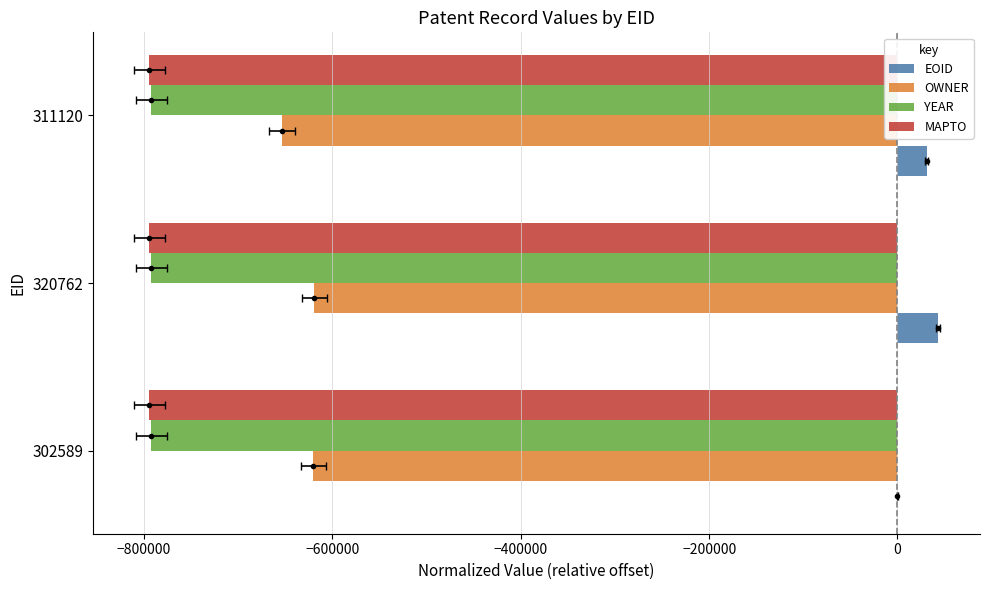

What are all the series names shown in the legend?

EOID, OWNER, YEAR, MAPTO